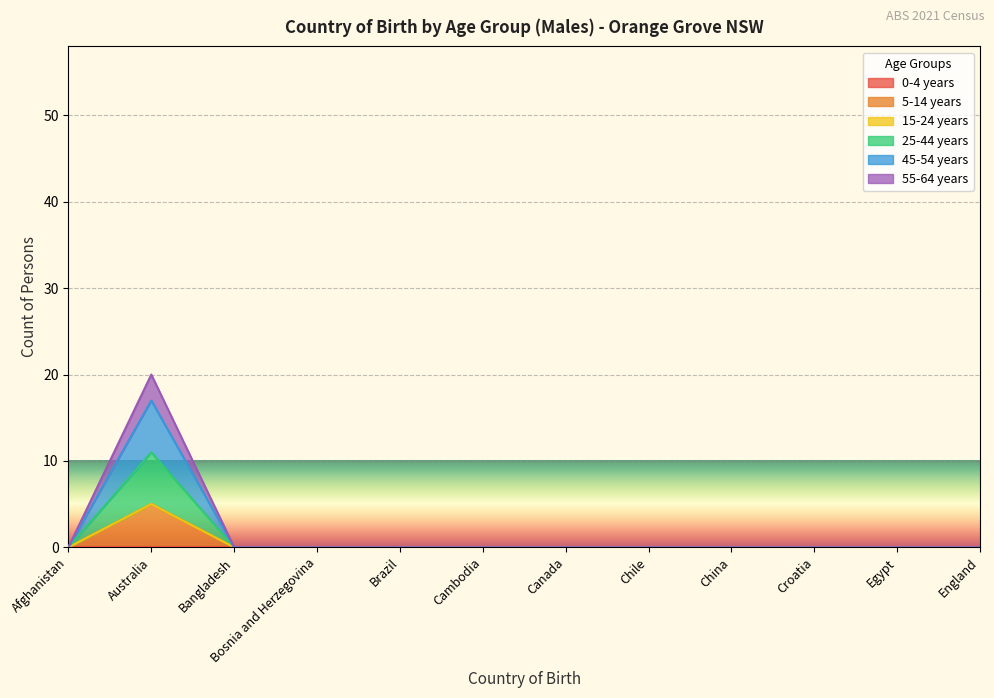

How many data points does each series have?

12